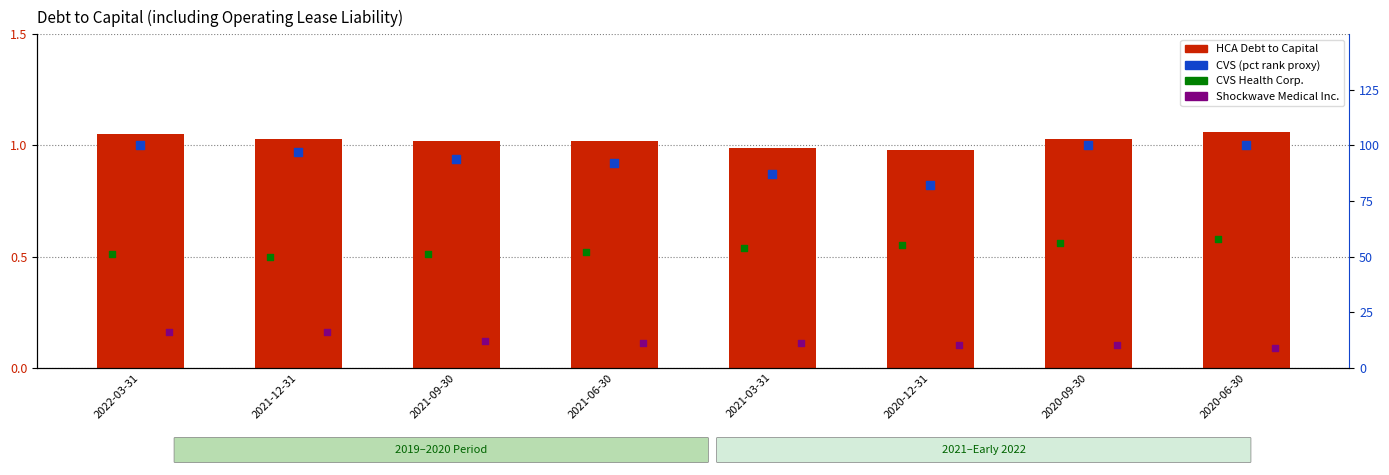

Is the value of HCA Debt to Capital at 2020-06-30 greater than the value of CVS Health (ratio ×100) at 2020-12-31?

No